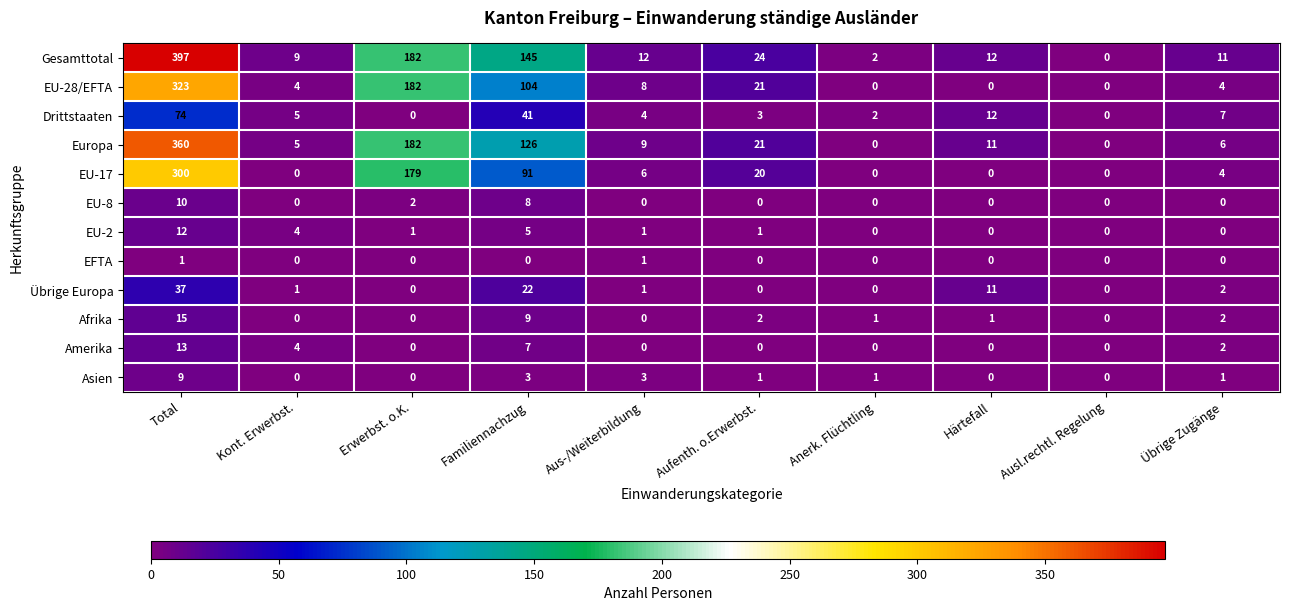

The value of Übrige Europa at Total is 16. True or false?

False